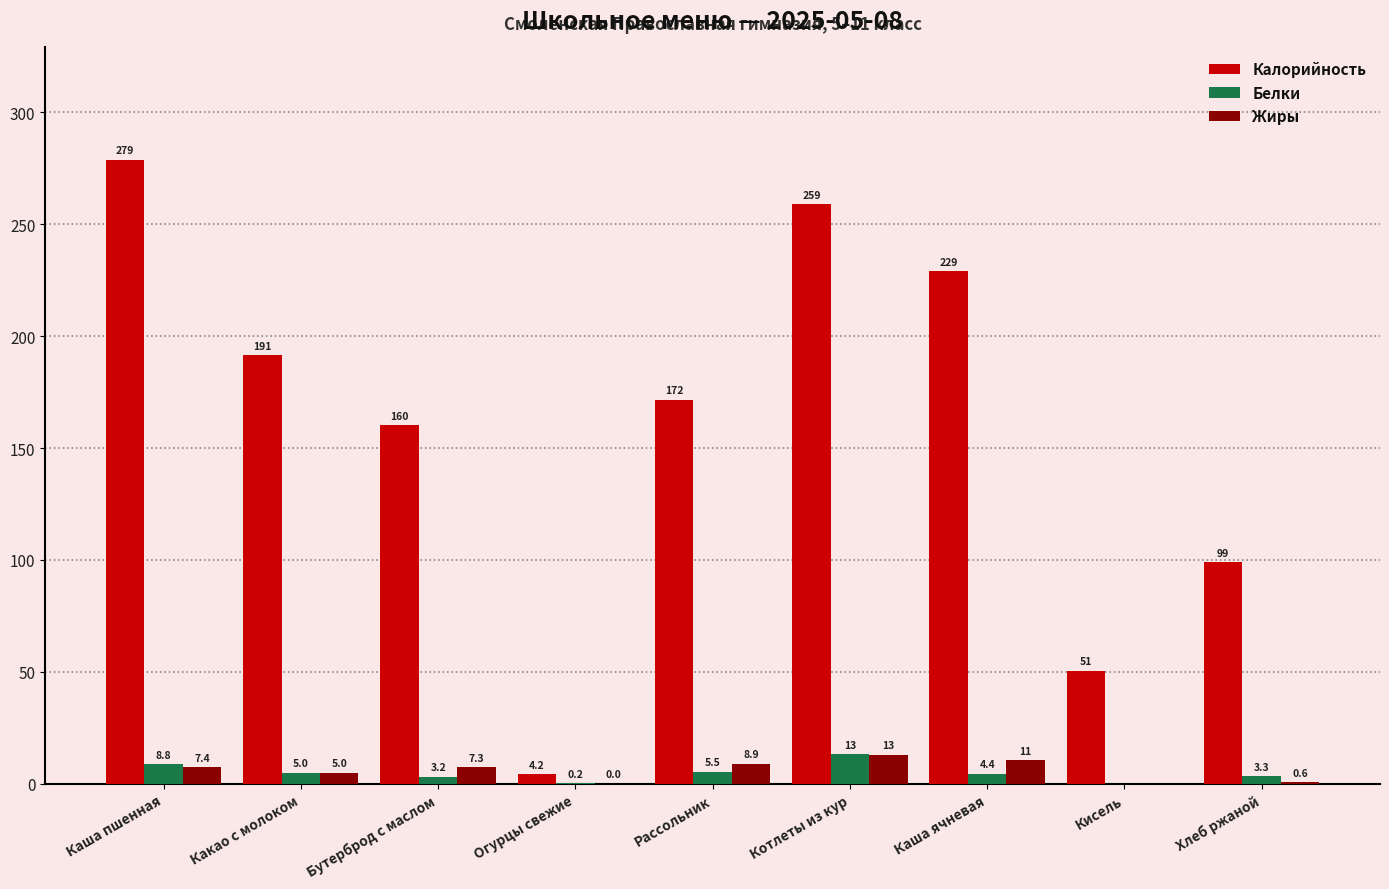

What is the greatest value displayed?

278.8